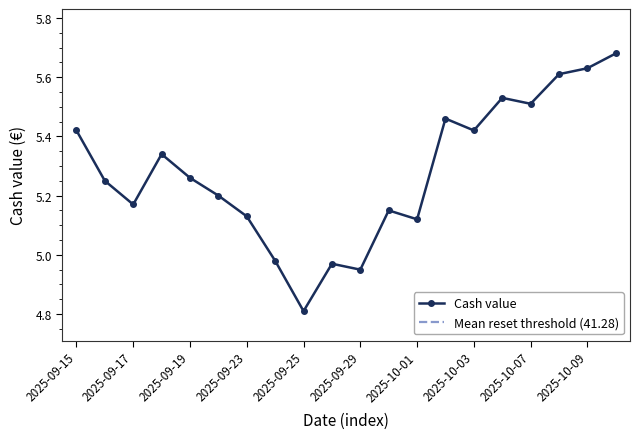

Which category has the highest value in the Cash value series?

2025-10-10